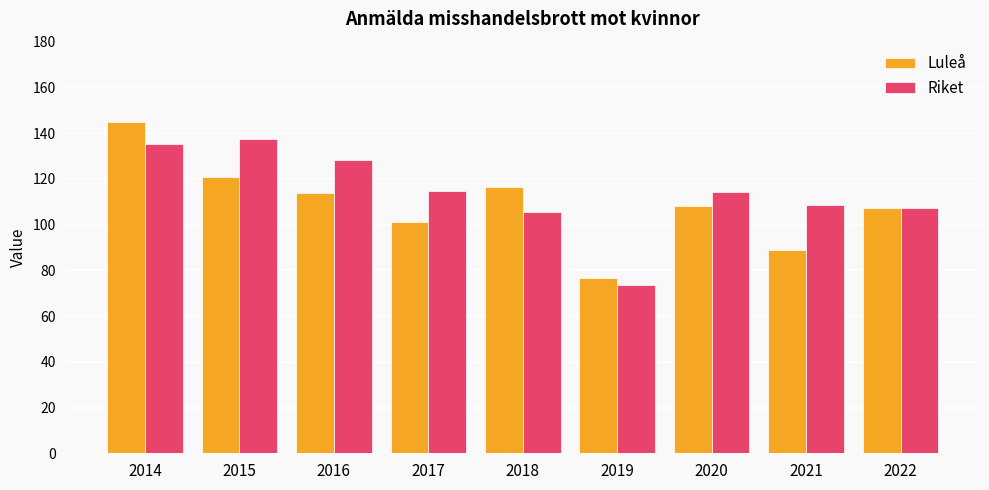

Which series changed the most between 2016 and 2017?

Riket